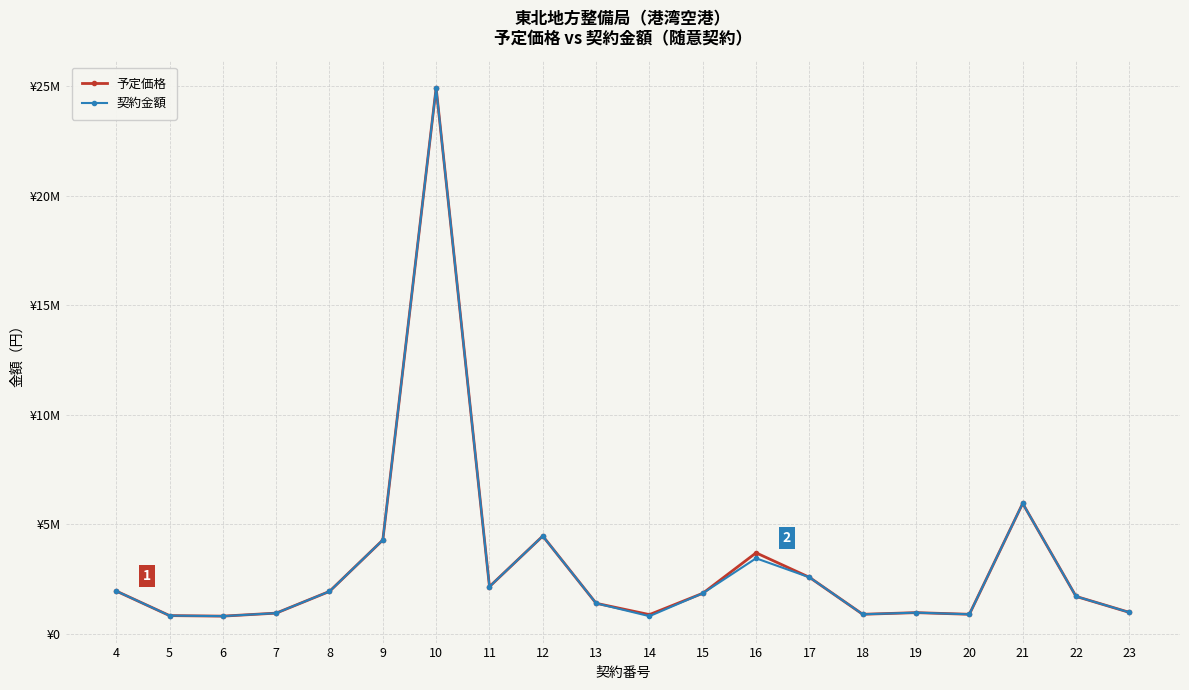

What are all the series names shown in the legend?

予定価格, 契約金額